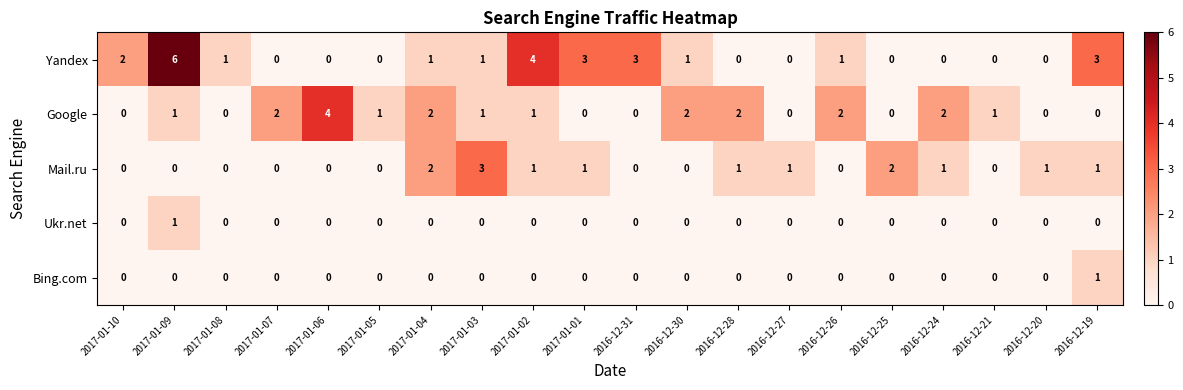

True or false: Google has a value of 1 at 2017-01-09.

True